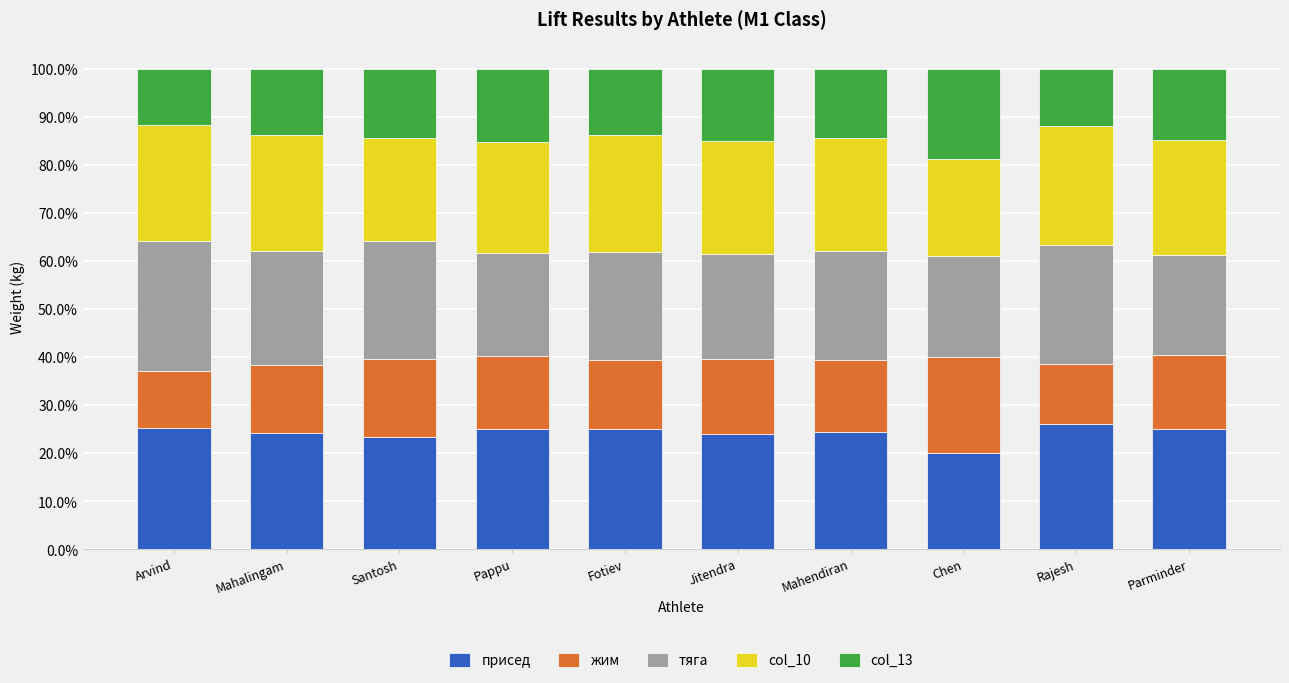

What is the total value across all series at Chen?

100.0